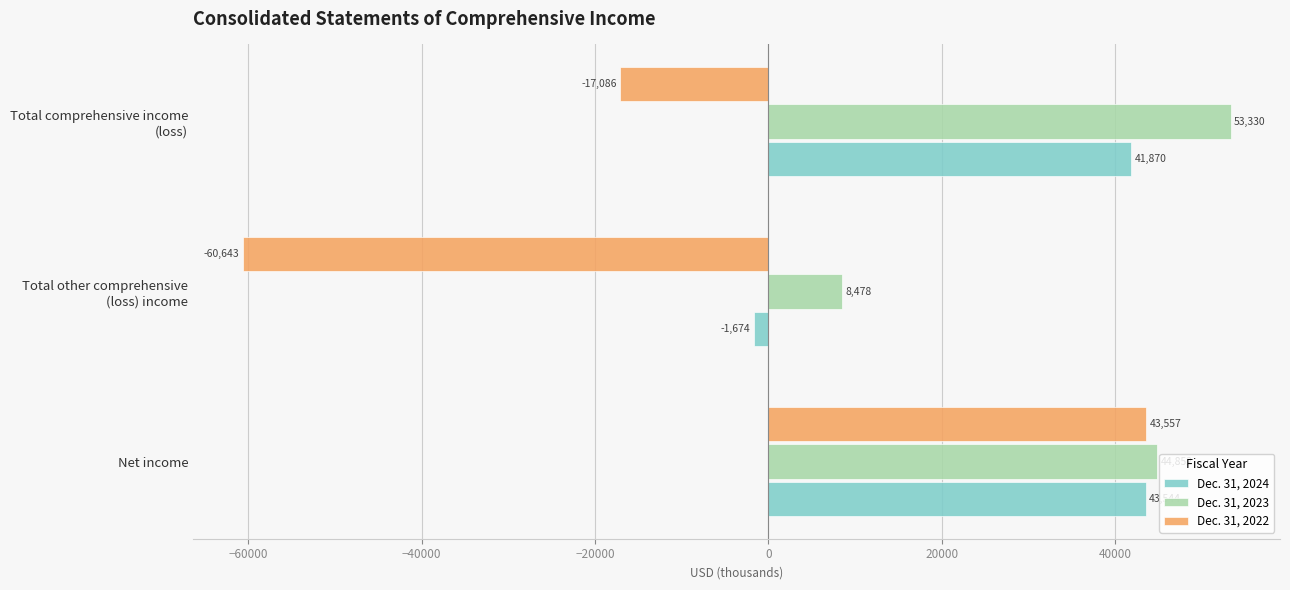

What is the minimum value for Dec. 31, 2023?

8478